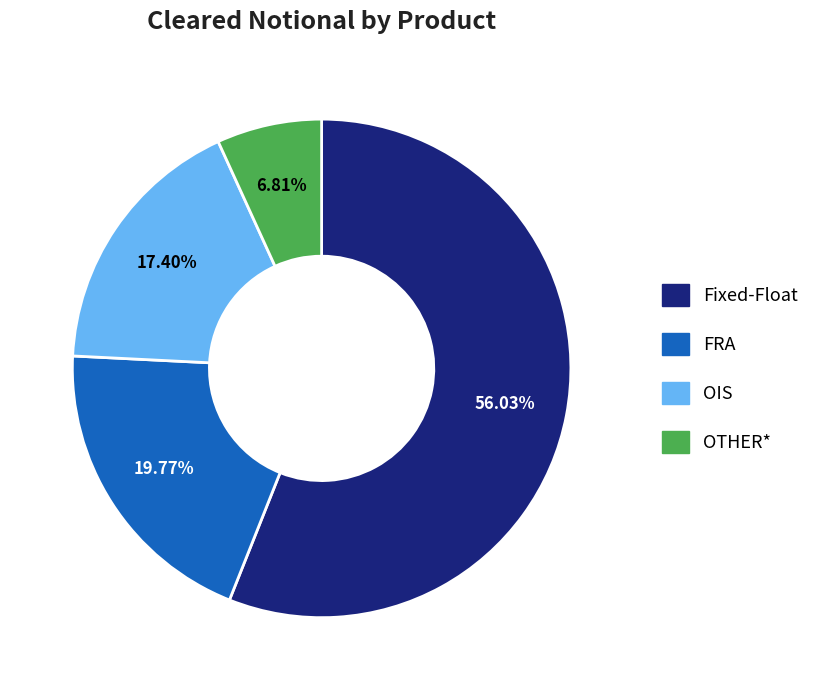

To the nearest percent, what is the combined percentage of Fixed-Float and FRA?

76%